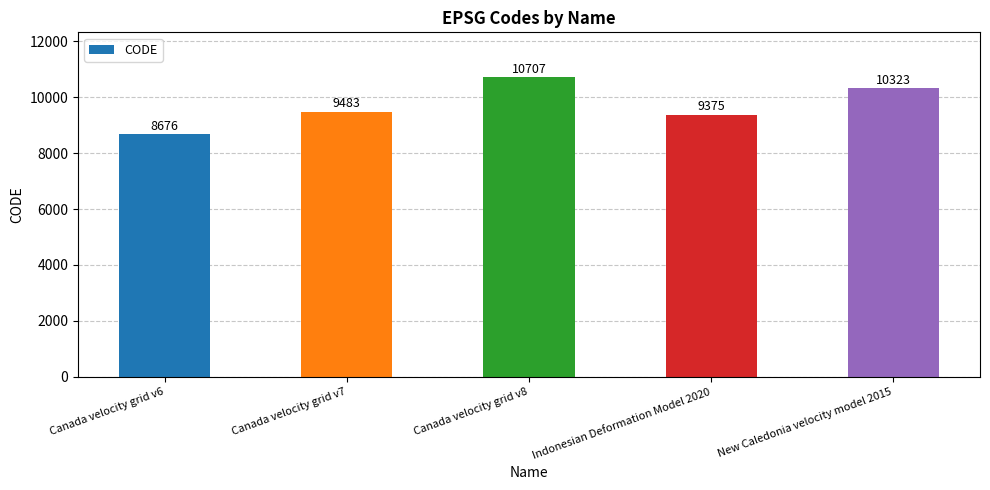

What value does the data have at Canada velocity grid v7?

9483